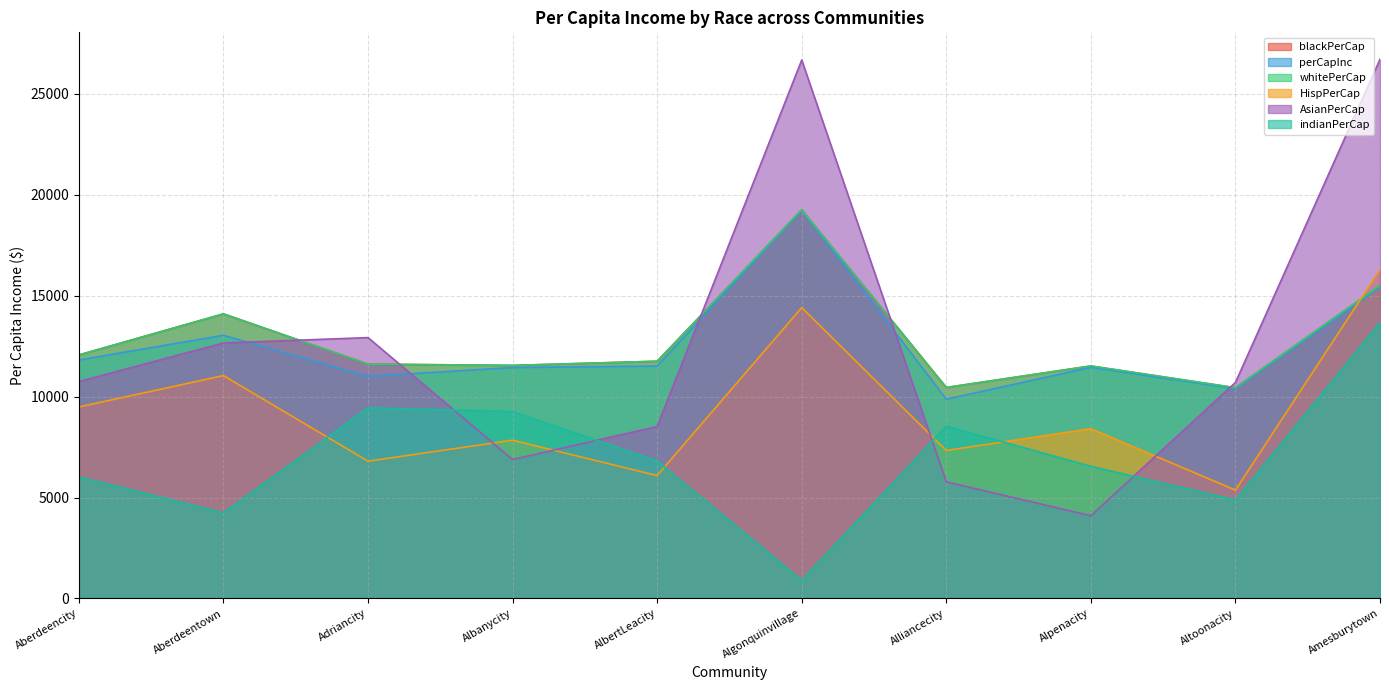

What is the spread (max minus min) of values at Algonquinvillage?

25781